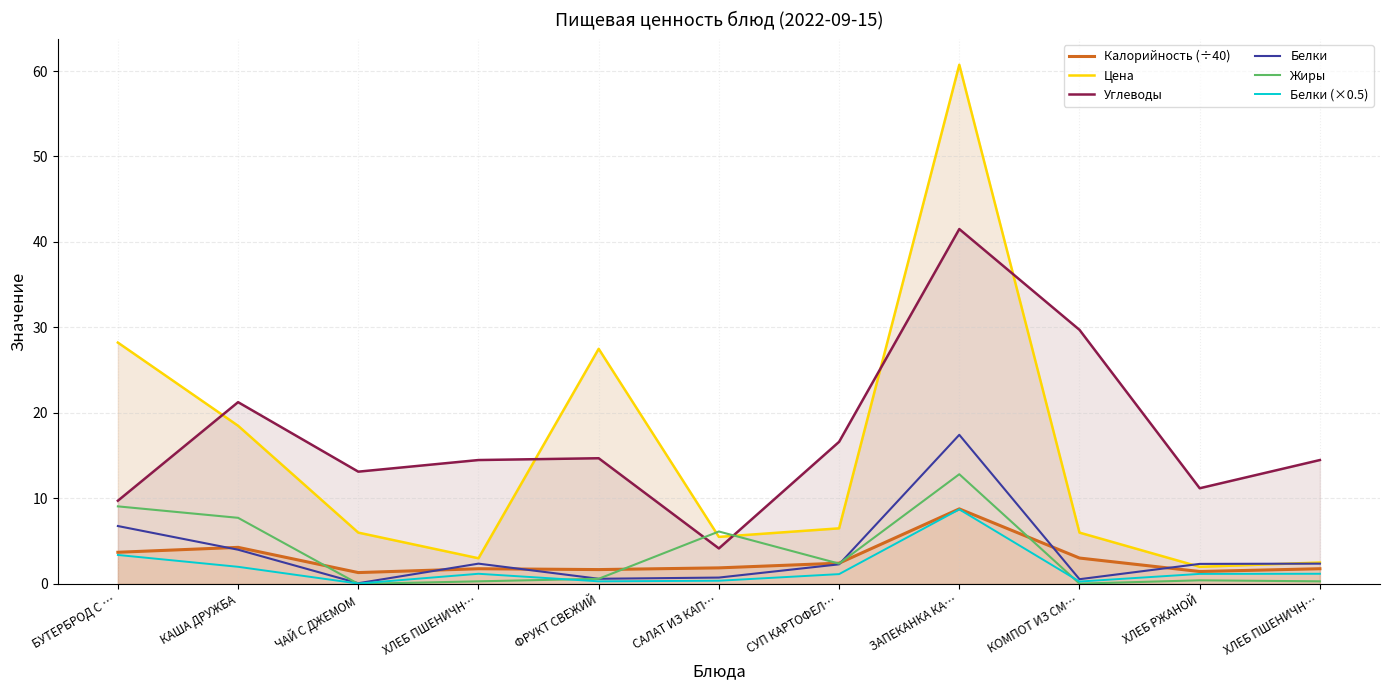

Is it true that Белки (×0.5) equals 0.7 at САЛАТ ИЗ КАП…?

False